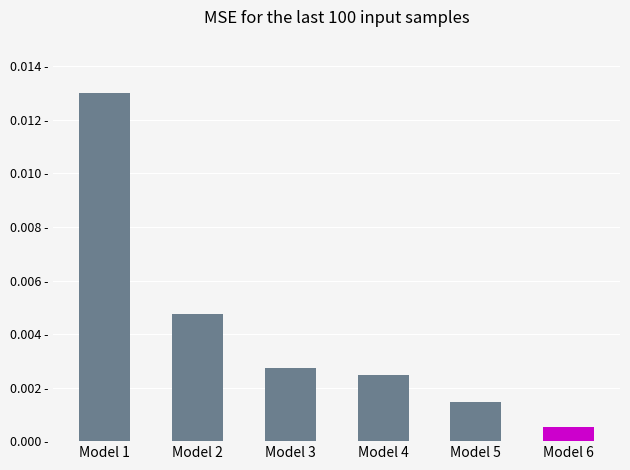

Rank the categories by value from highest to lowest.

Model 1, Model 2, Model 3, Model 4, Model 5, Model 6